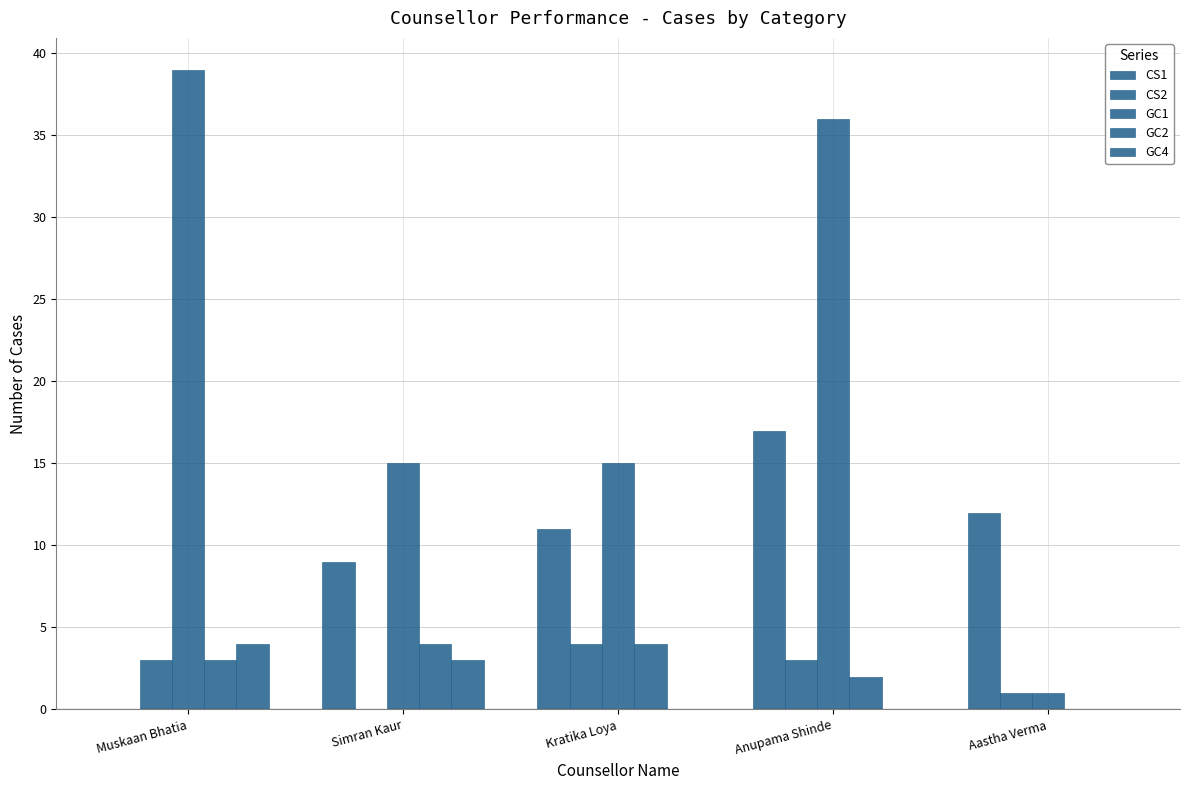

How many categories are shown in the chart?

5